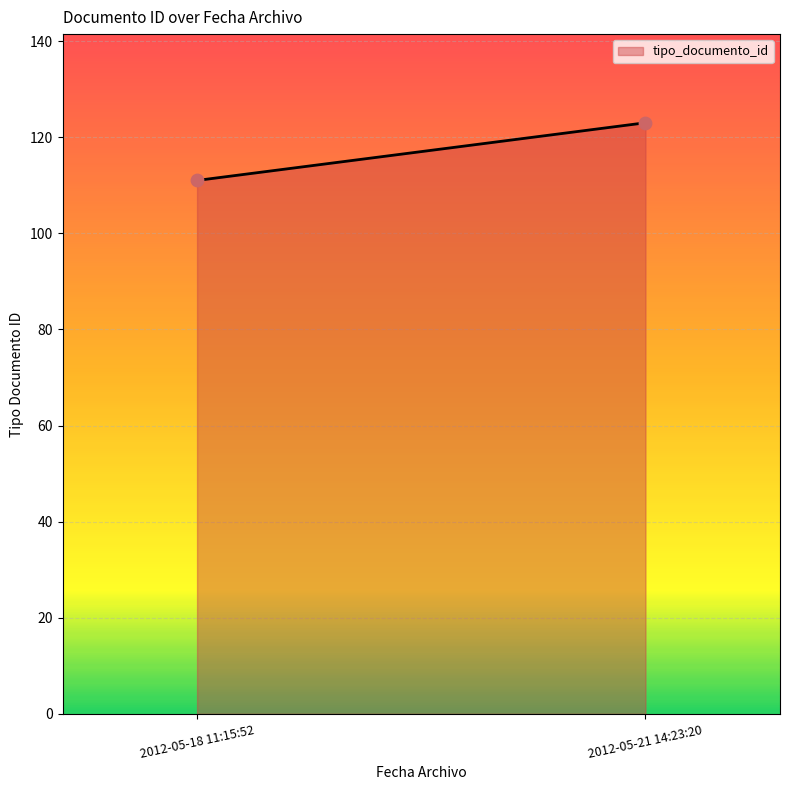

What is the average Y value?

117